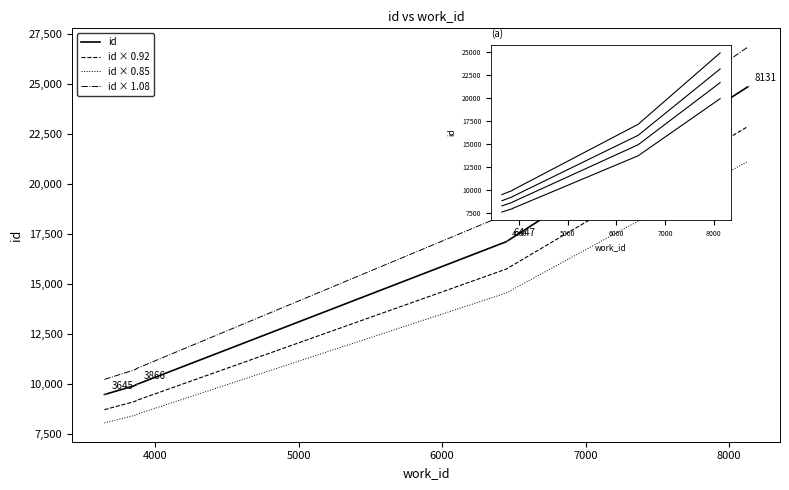

What value does the data have at 6447, to the nearest 100?

17100